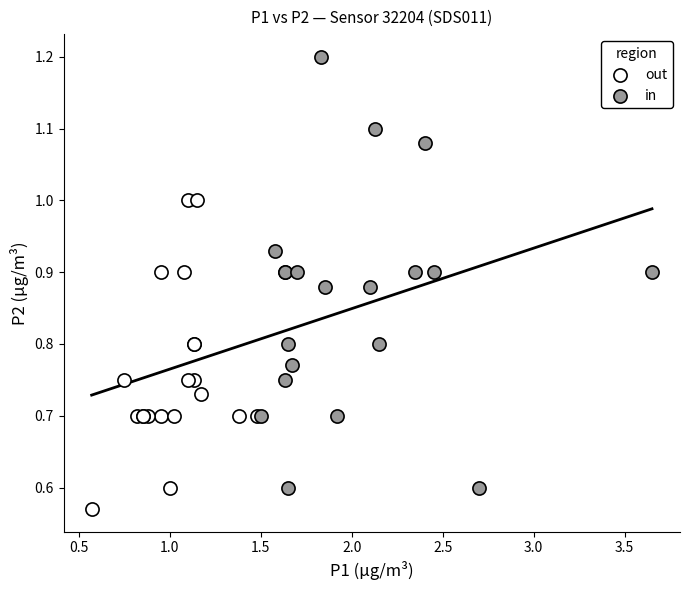

What are all the series names shown in the legend?

out, in